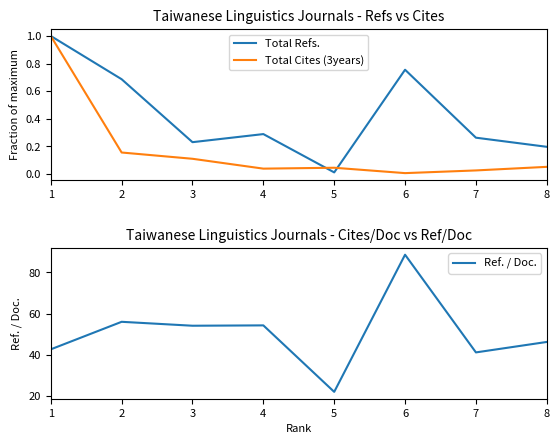

Rank the series at 3 from lowest to highest value.

Total Cites (3years), Total Refs., Ref. / Doc.